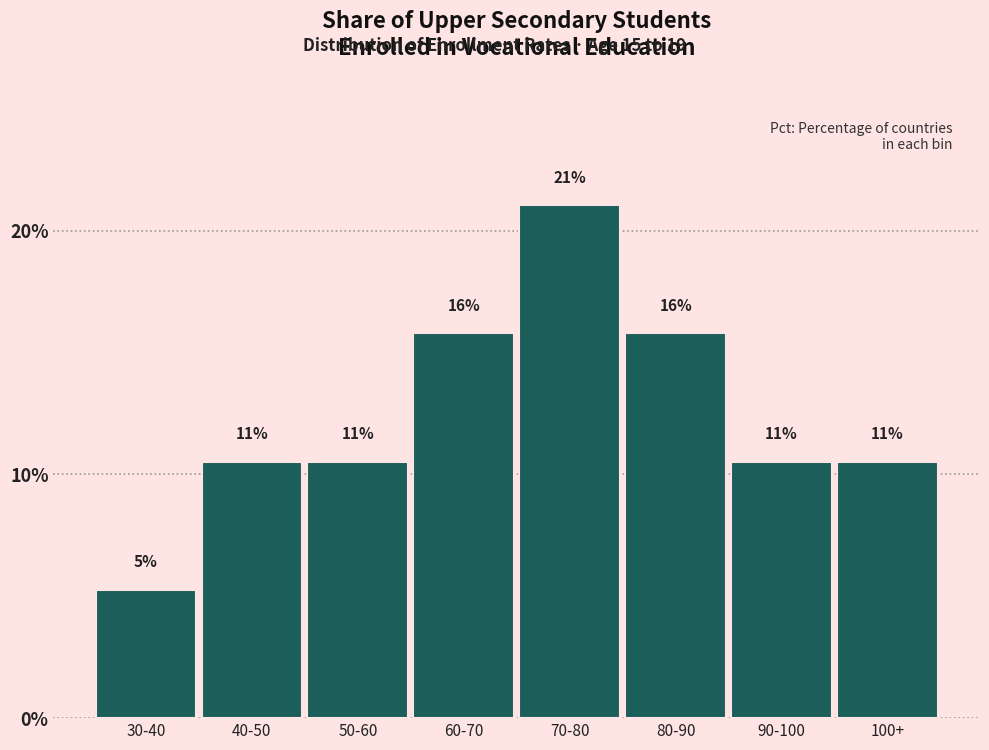

How many bars are there in total?

8